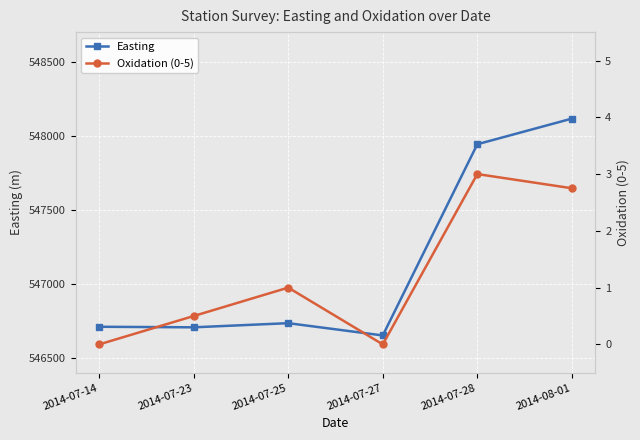

True or false: Oxidation (0-5) and Easting cross at least once.

False